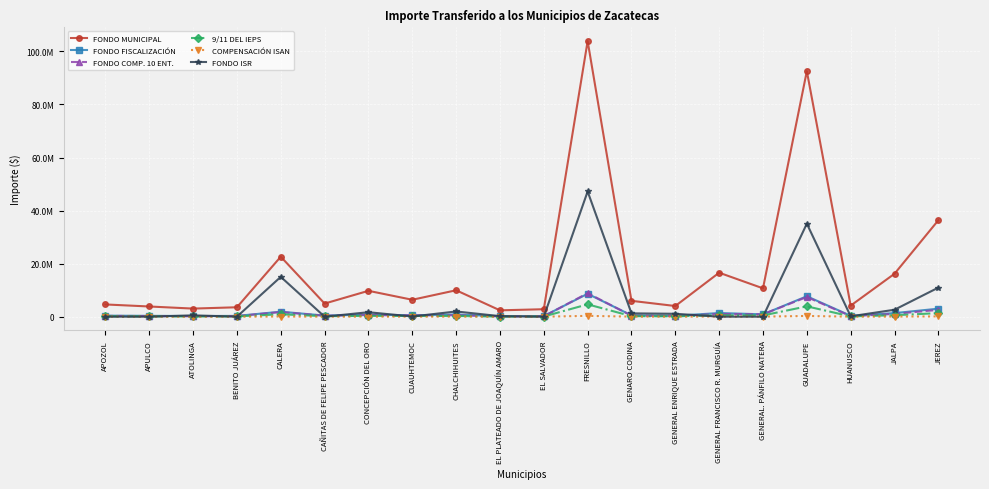

The FONDO ISR series shows -19379577 at EL SALVADOR. True or false?

False